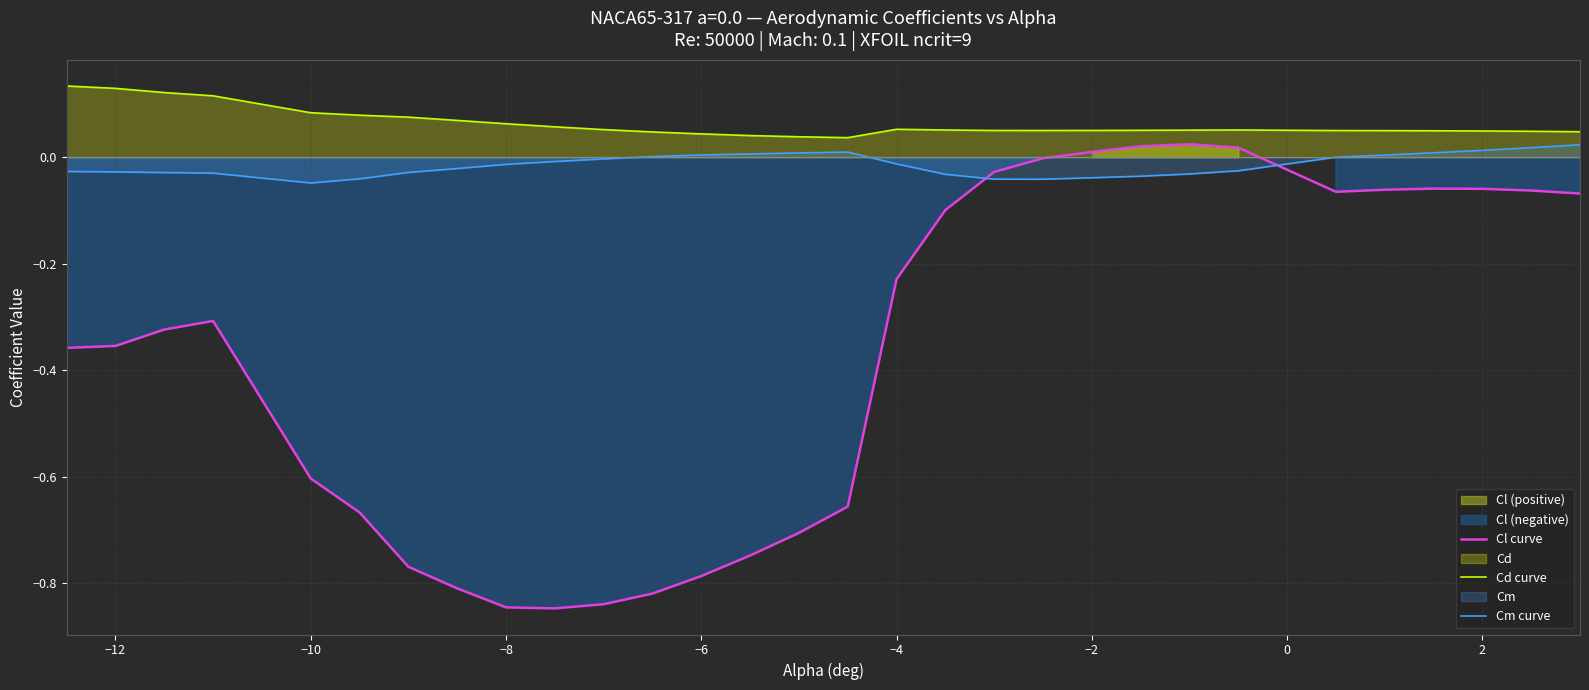

The Cl curve series shows -0.1 at −12. True or false?

False